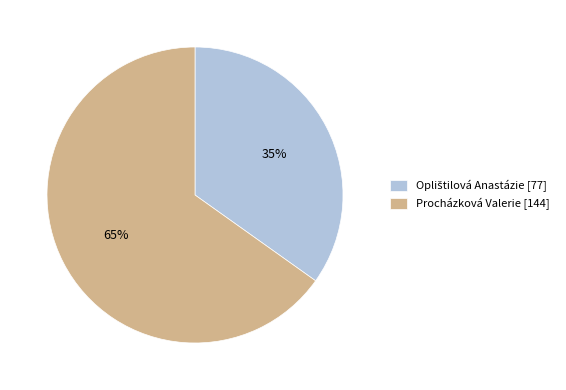

Is it true that Procházková Valerie [144] is 65% of the pie?

True